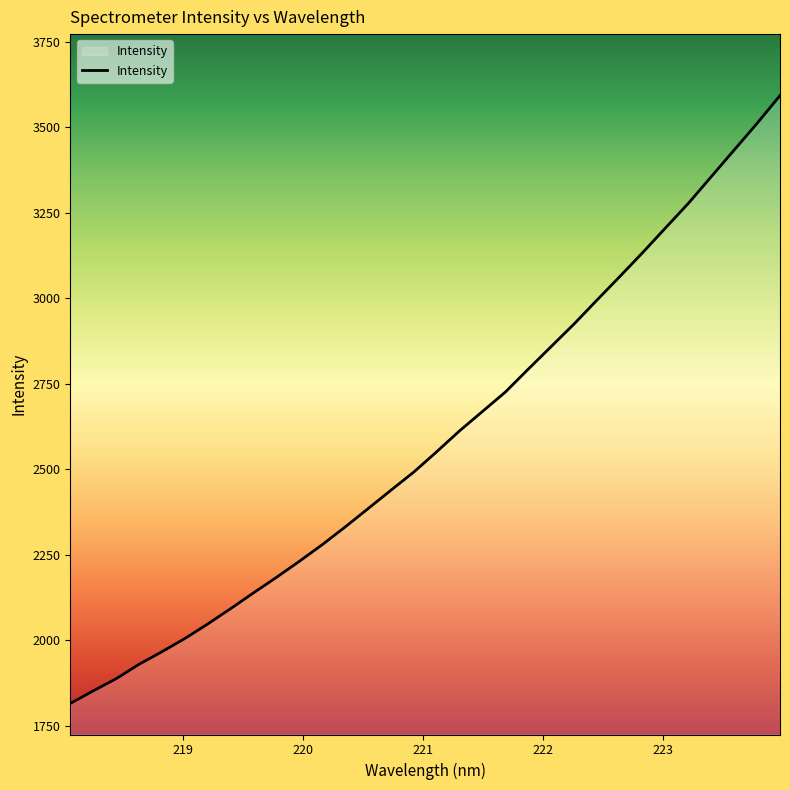

What is the sum of all values?

82792.9